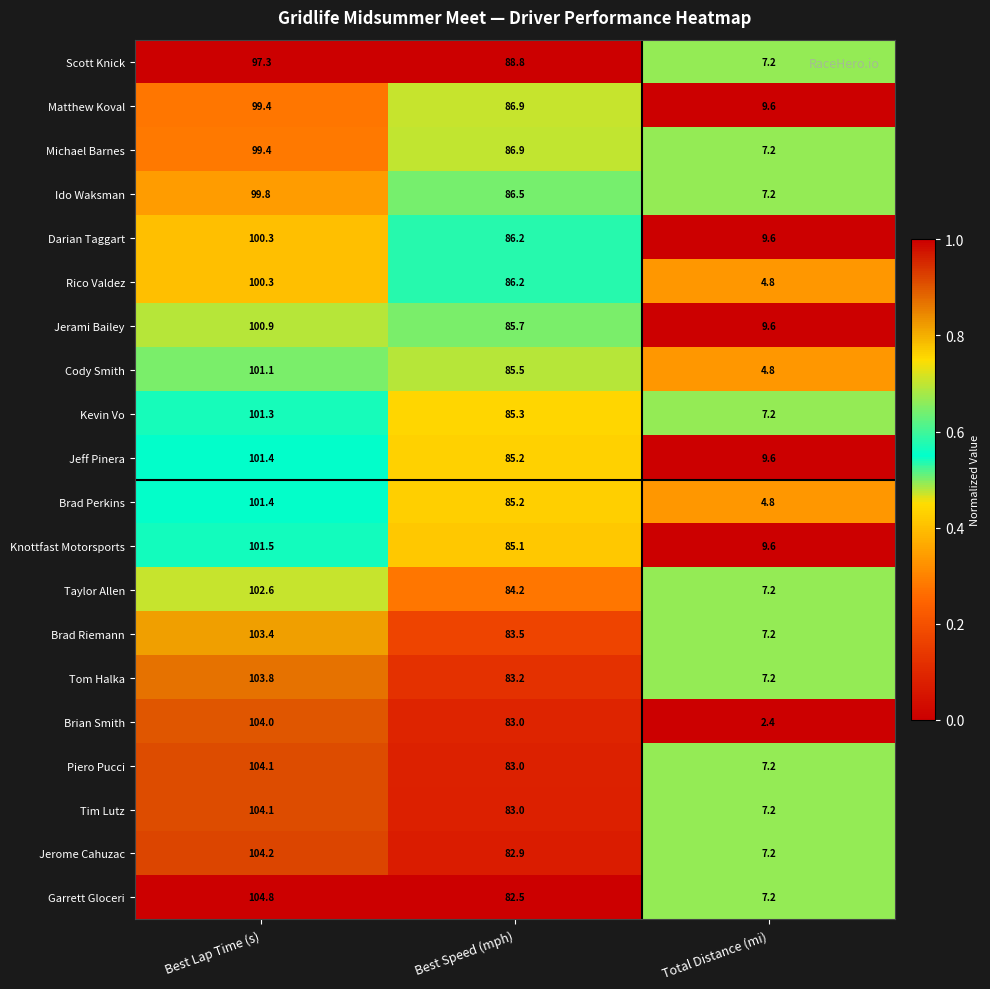

What is the difference between the highest and lowest values at Total Distance (mi)?

7.2